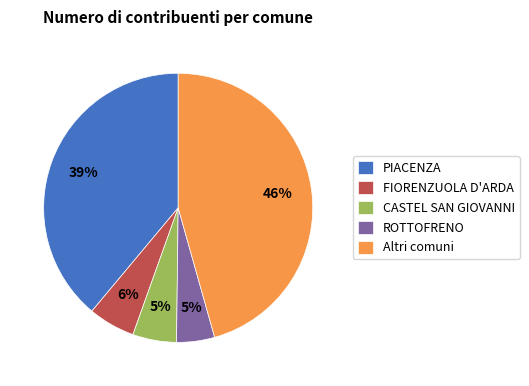

To the nearest percent, what is the combined percentage of FIORENZUOLA D'ARDA and Altri comuni?

51%